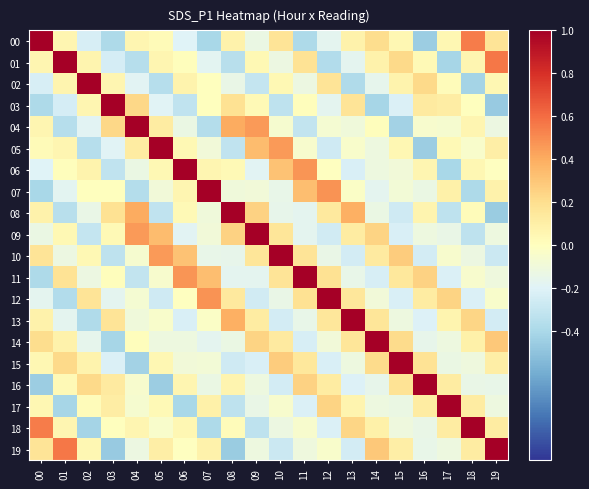

List the series in order of their peak value, lowest first.

03, 13, 16, 17, 18, 04, 06, 08, 00, 01, 02, 05, 07, 09, 10, 11, 12, 14, 15, 19